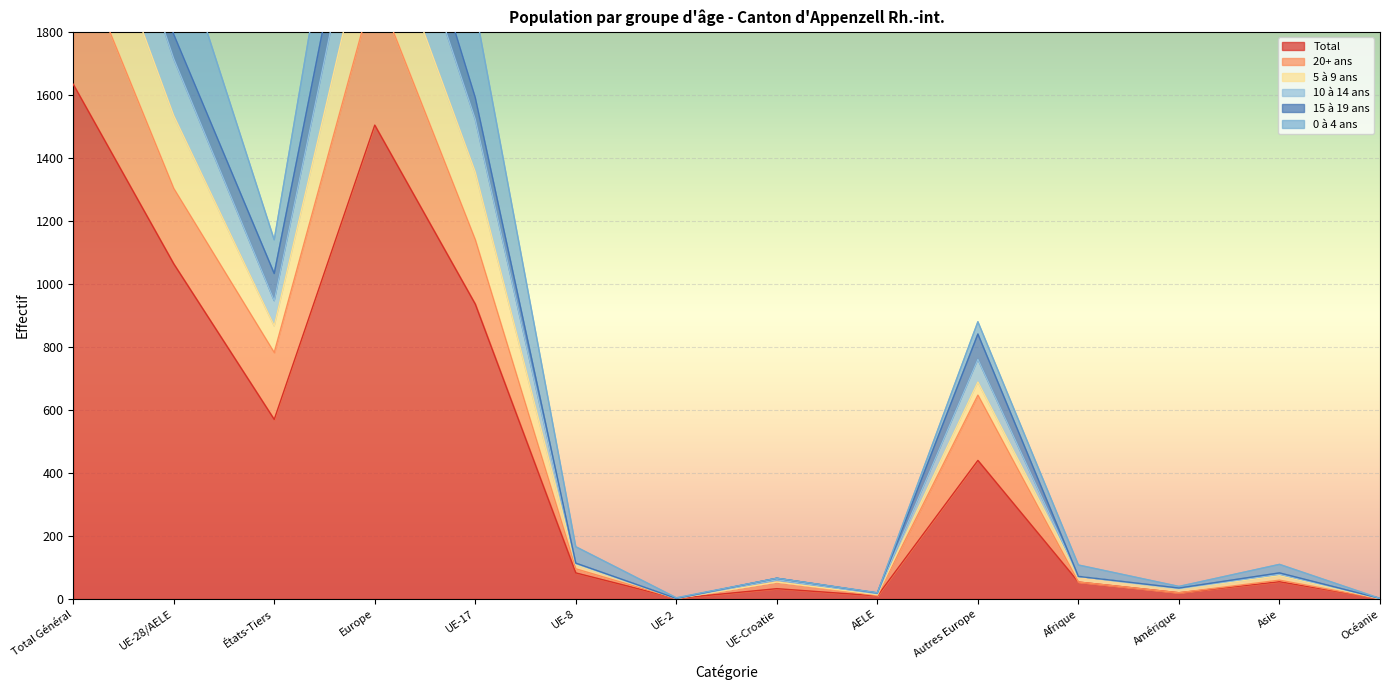

What is the label of the 3rd point from the left?

États-Tiers